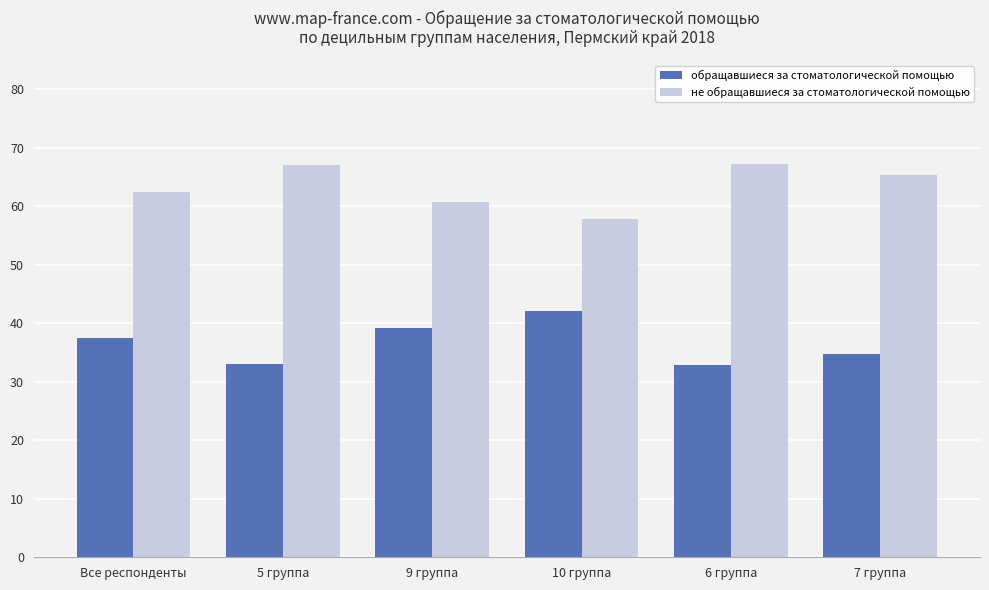

What is the difference between the обращавшиеся за стоматологической помощью values at Все респонденты and 10 группа?

4.6